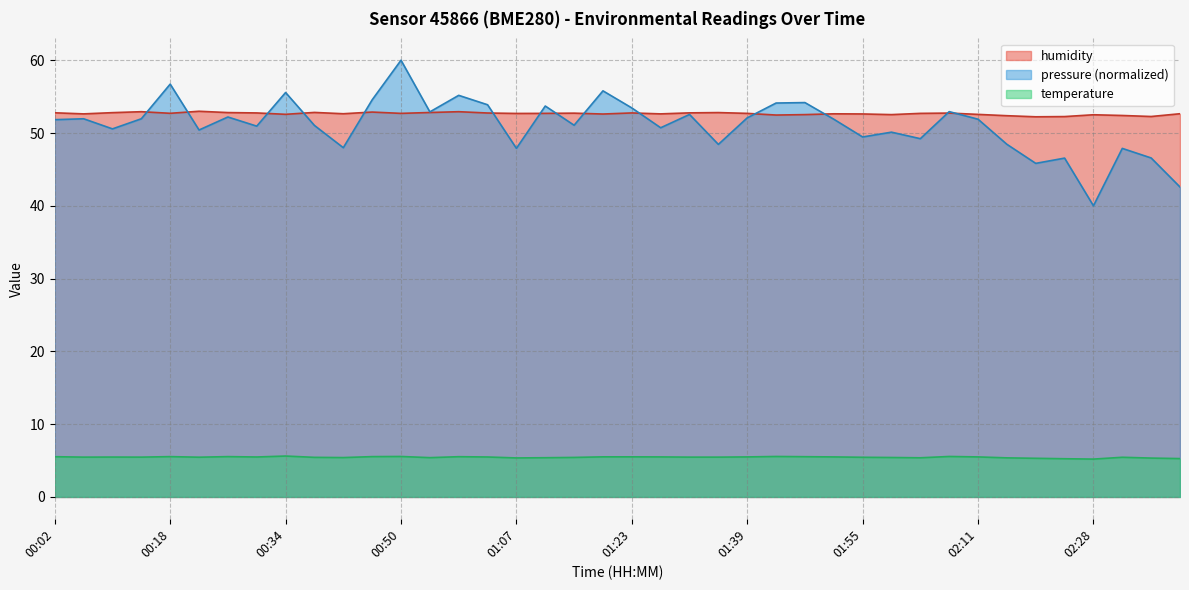

Where is the first local maximum for humidity?

00:14